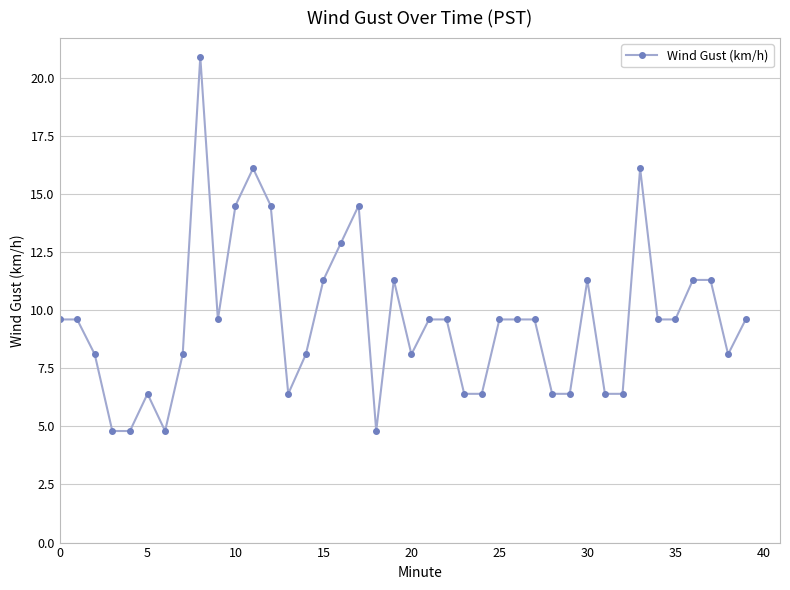

What is the value of the 20th point from the left?

11.3